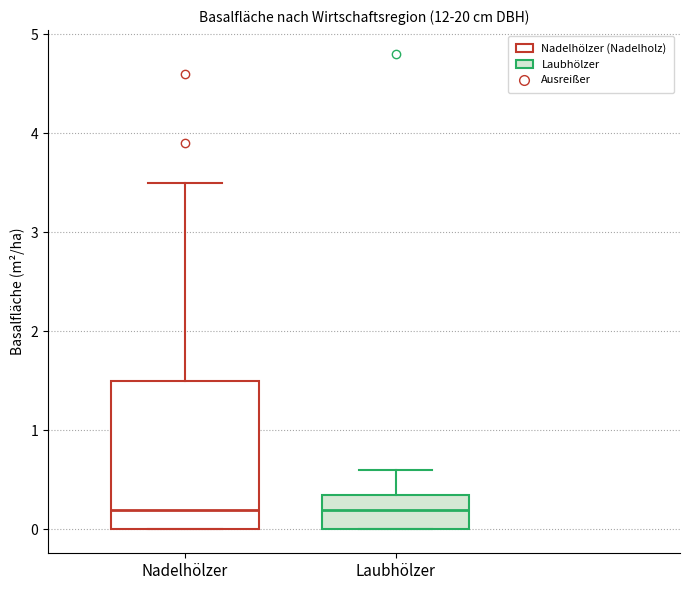

Reading left to right, transcribe this box plot: for each box, give where its median line is, the range the box spans, and where its two whiskers end, as read against the y-axis. The values are not printed on the chart, so give them approximately, as read against the axis.

Nadelhölzer: median 0.2, box 0.0 to 1.5, whiskers 0.0 to 3.5
Laubhölzer: median 0.2, box 0.0 to 0.4, whiskers 0.0 to 0.6